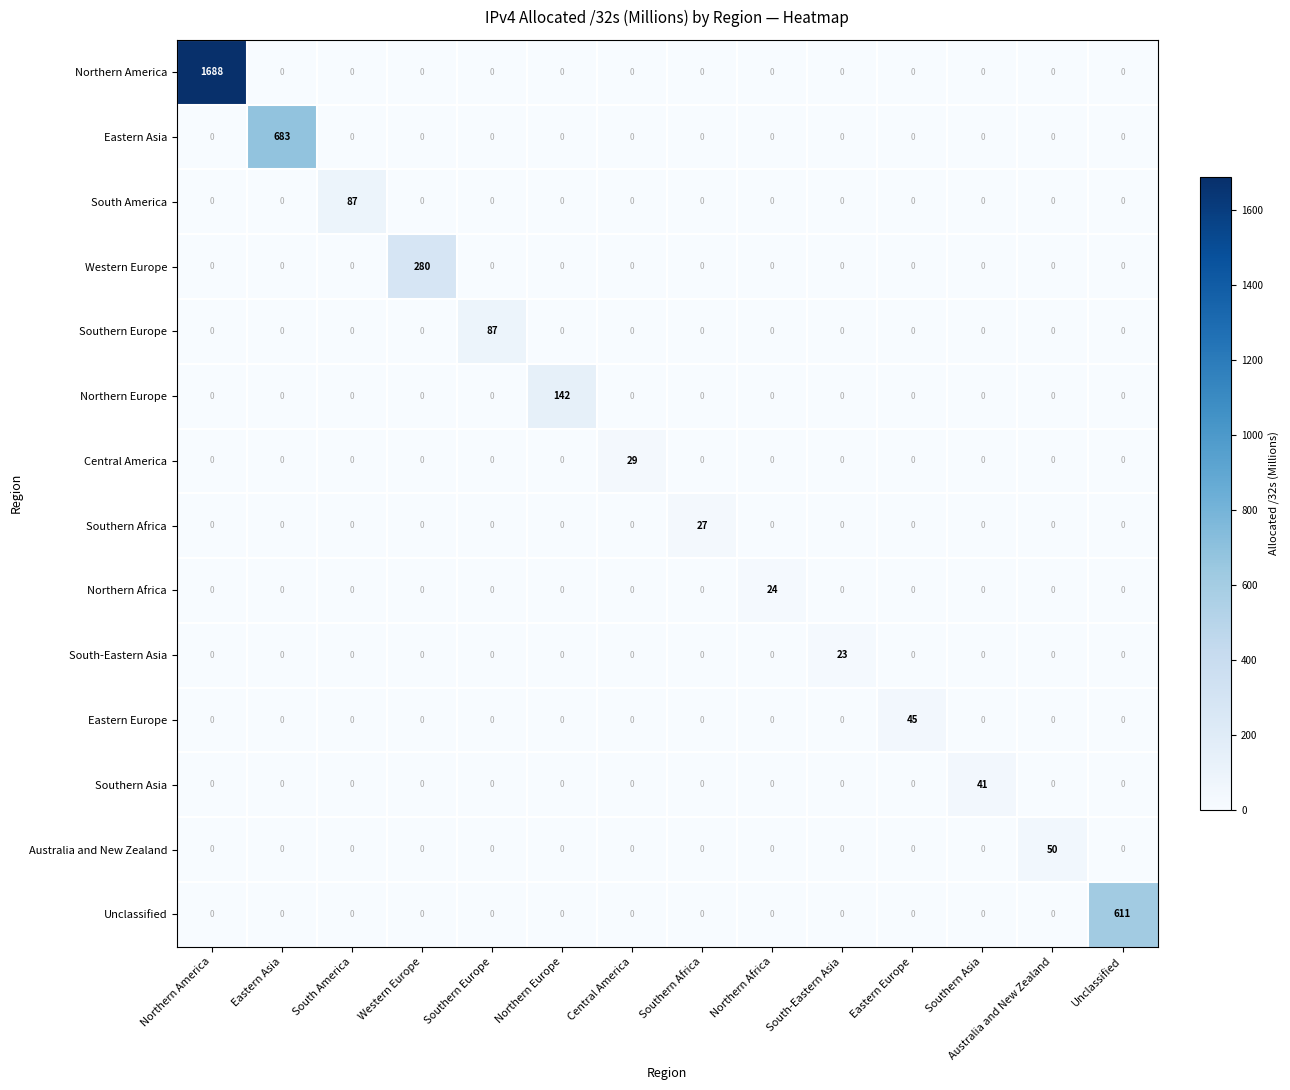

True or false: Eastern Europe has a value of 0 at Western Europe.

True